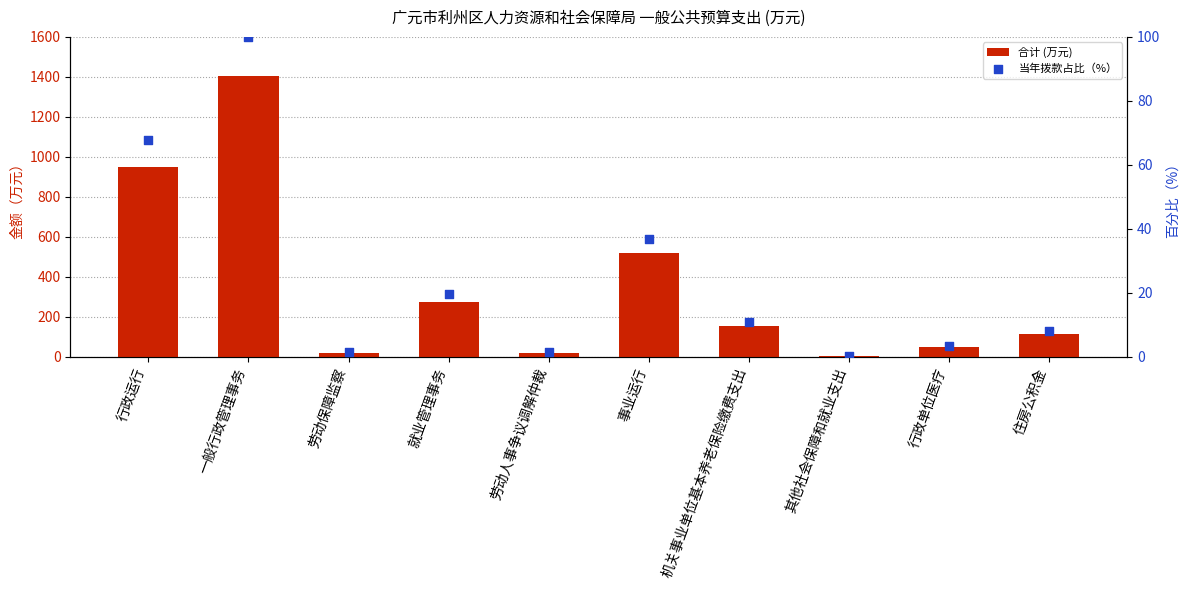

Is the value of 当年拨款占比（%） at 机关事业单位基本养老保险缴费支出 greater than the value of 合计 (万元) at 劳动保障监察?

No